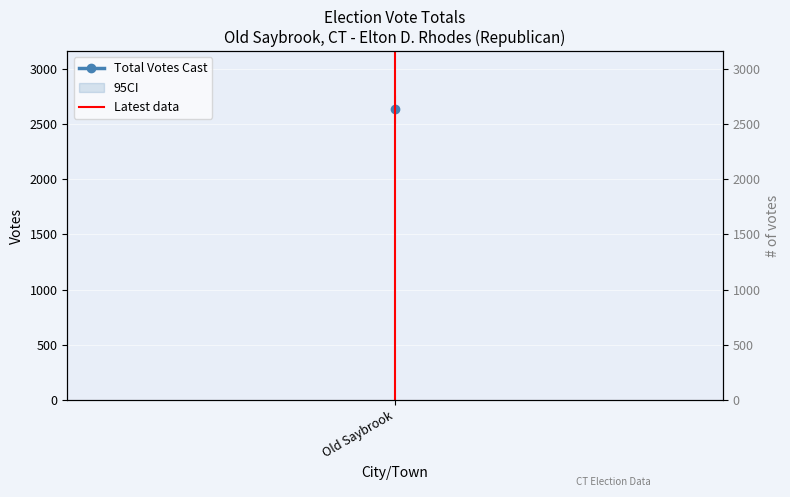

What is the label of the 1st point from the left?

Old Saybrook